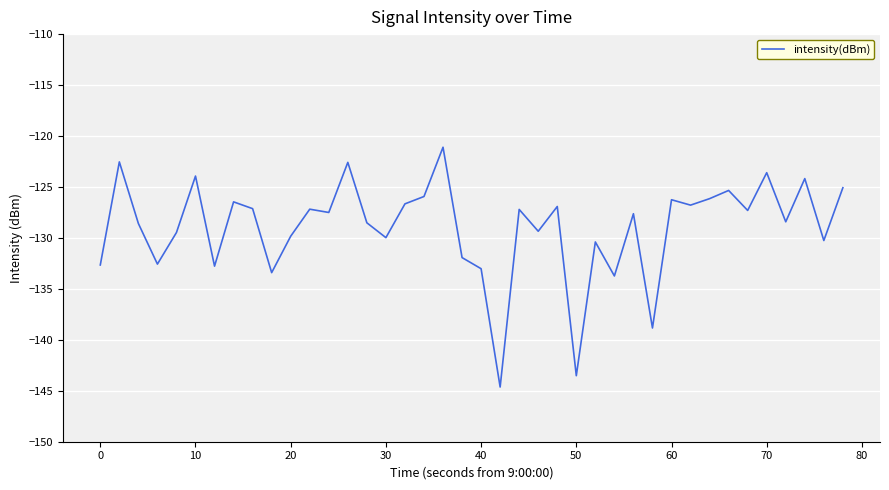

What is the greatest value displayed?

-121.1